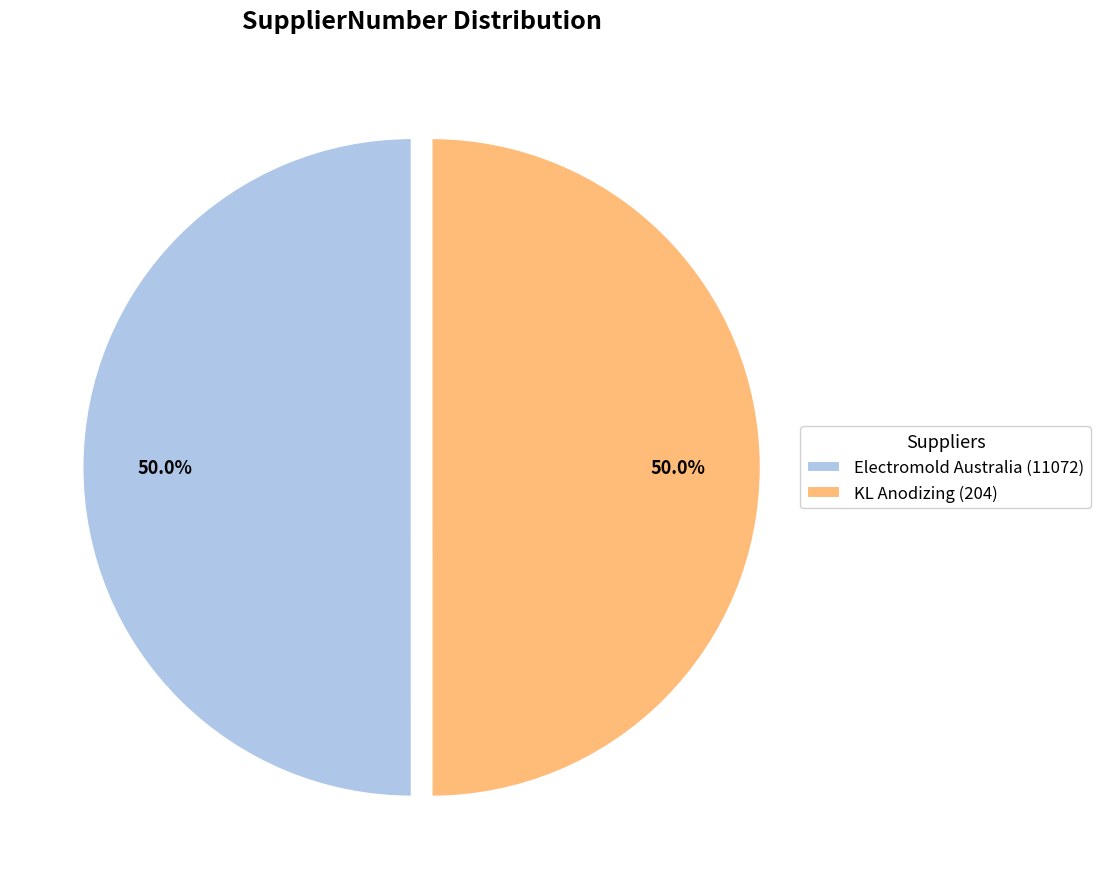

To the nearest percent, what is the average slice percentage?

50%